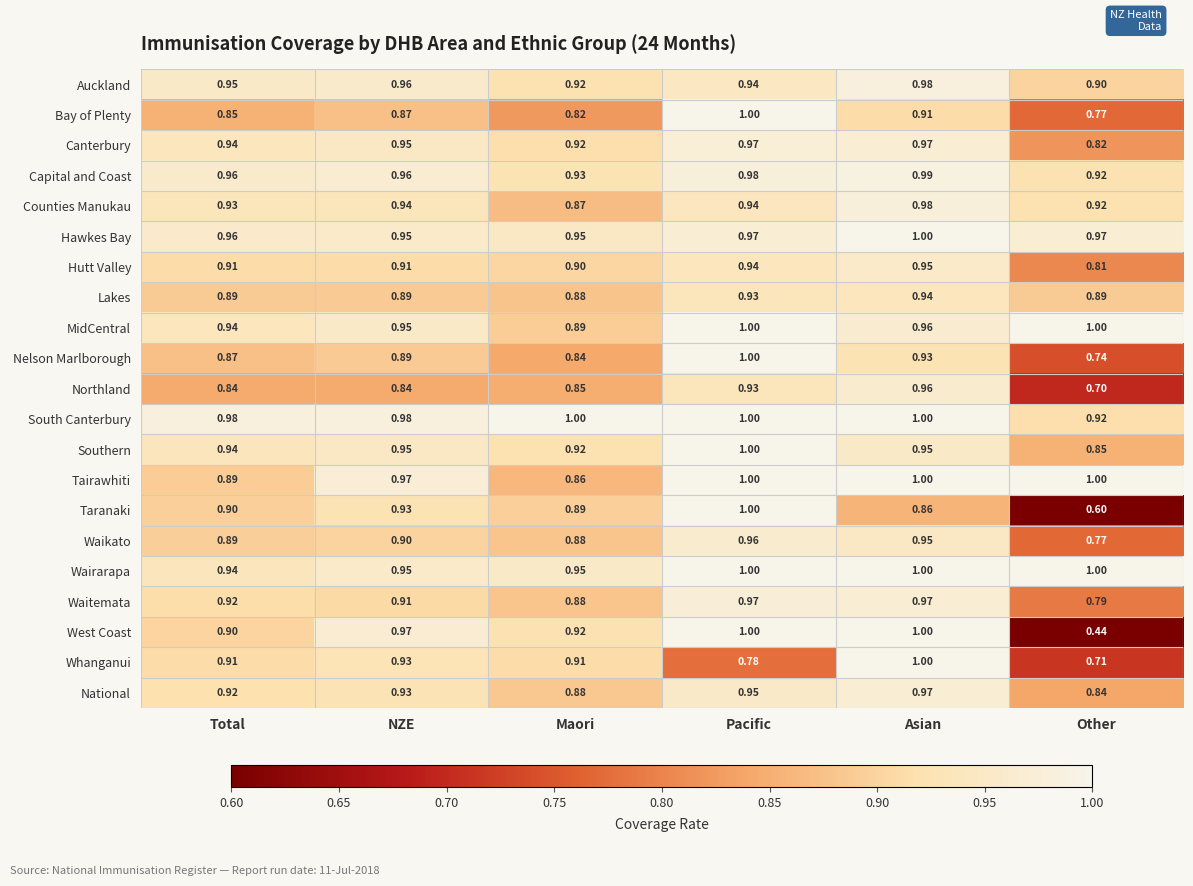

At which category is the sum across all series the highest?

Asian